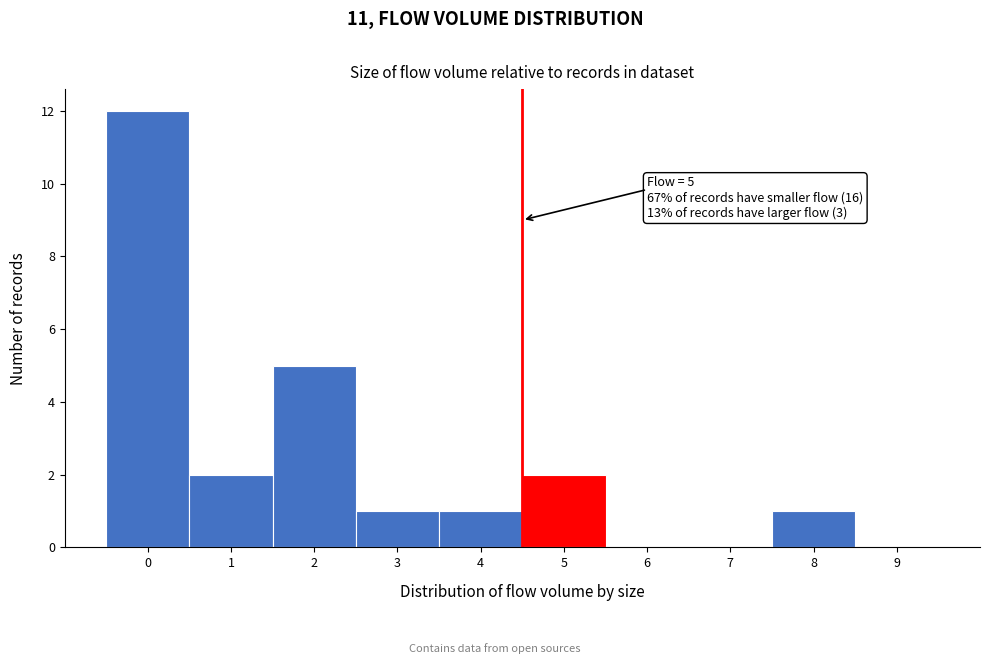

Reading left to right, extract all data points from this chart.

0=12	1=2	2=5	3=1	4=1	5=2	6=0	7=0	8=1	9=0